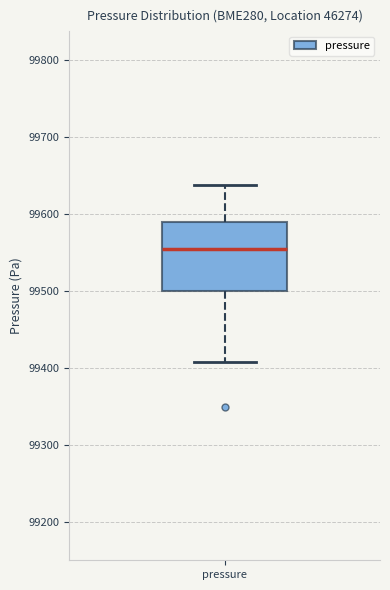

Where is the lower edge of the box for pressure on the y-axis? The values are not printed on the chart, so give them approximately, as read against the axis.

99500